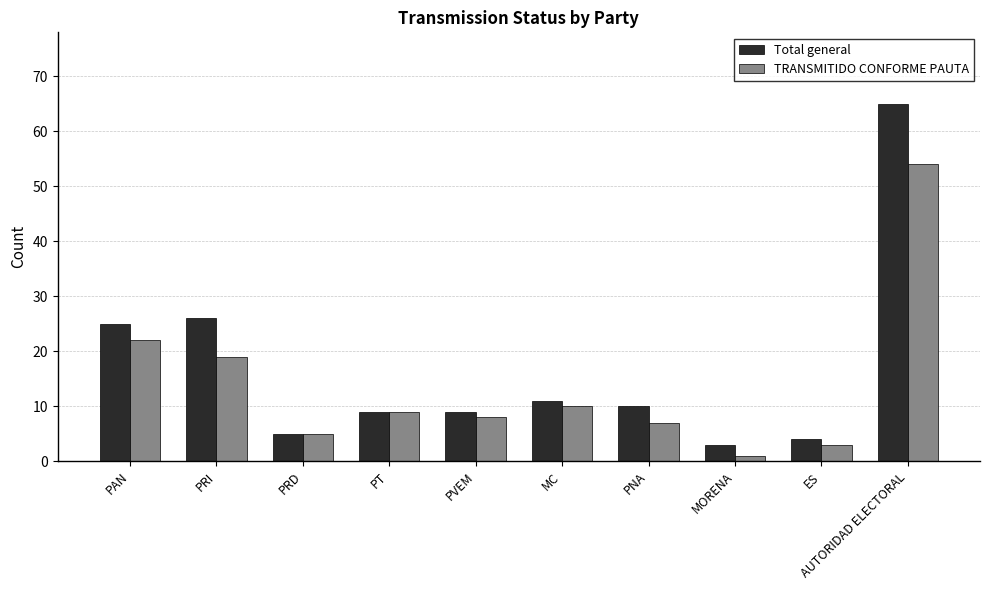

Does the chart contain stacked bars?

No